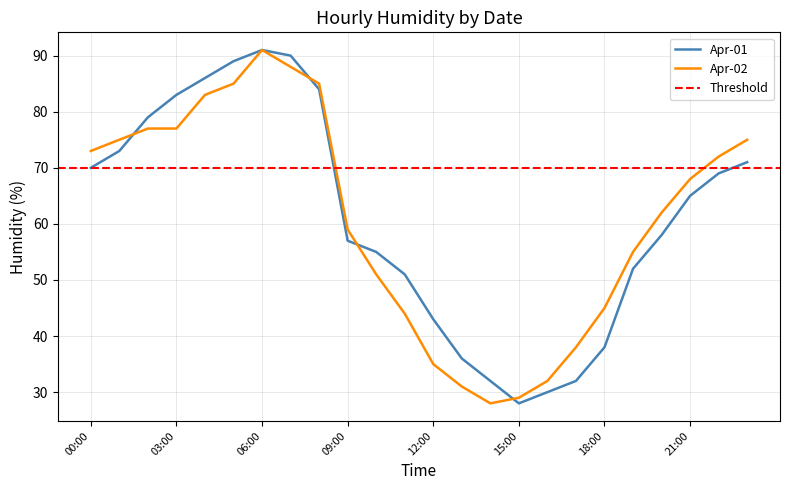

Where does the Apr-02 series first go above 68?

00:00